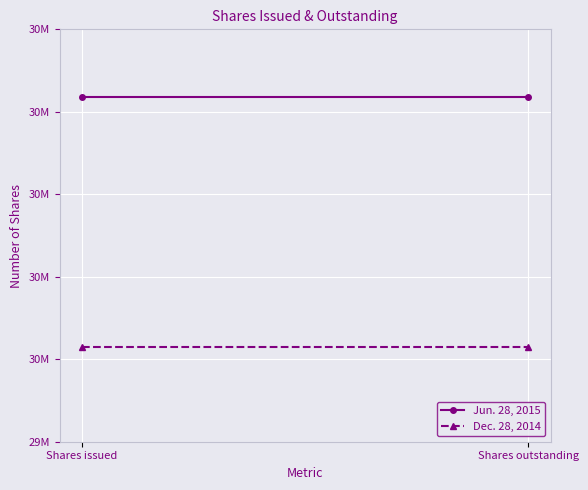

Reading left to right, transcribe all the data shown in this chart.

Jun. 28, 2015: Shares issued=30318348	Shares outstanding=30318348
Dec. 28, 2014: Shares issued=30015321	Shares outstanding=30015321